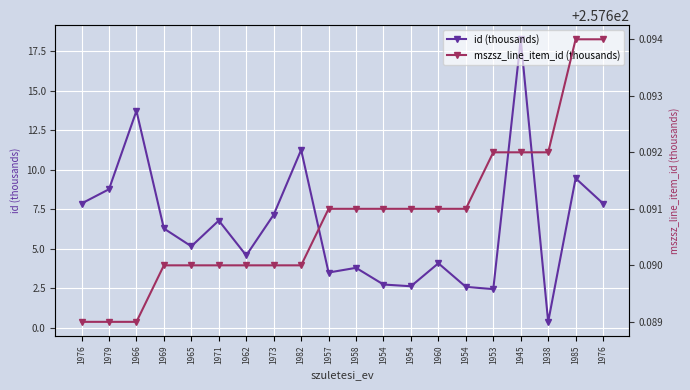

Count the number of categories in the chart.

20